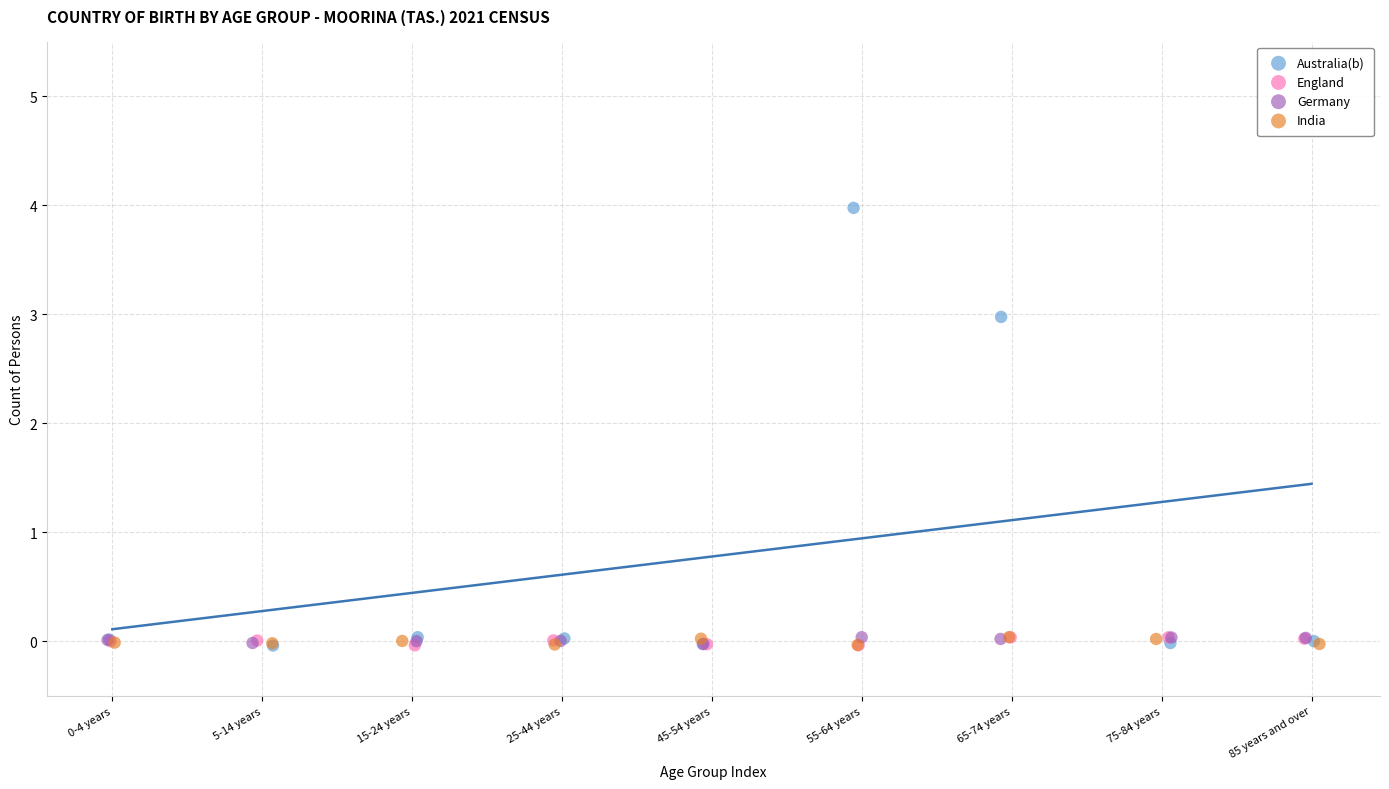

Which series contains the highest Y value?

Australia(b)